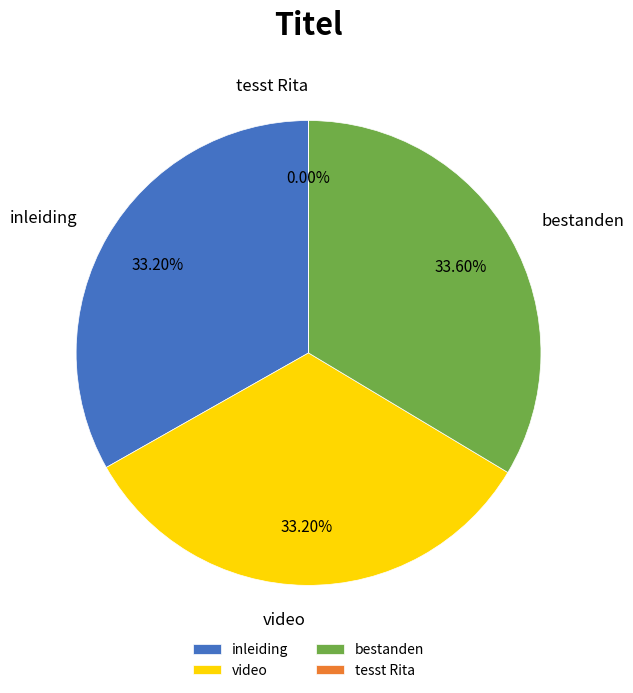

The video slice represents 47% of the pie. True or false?

False